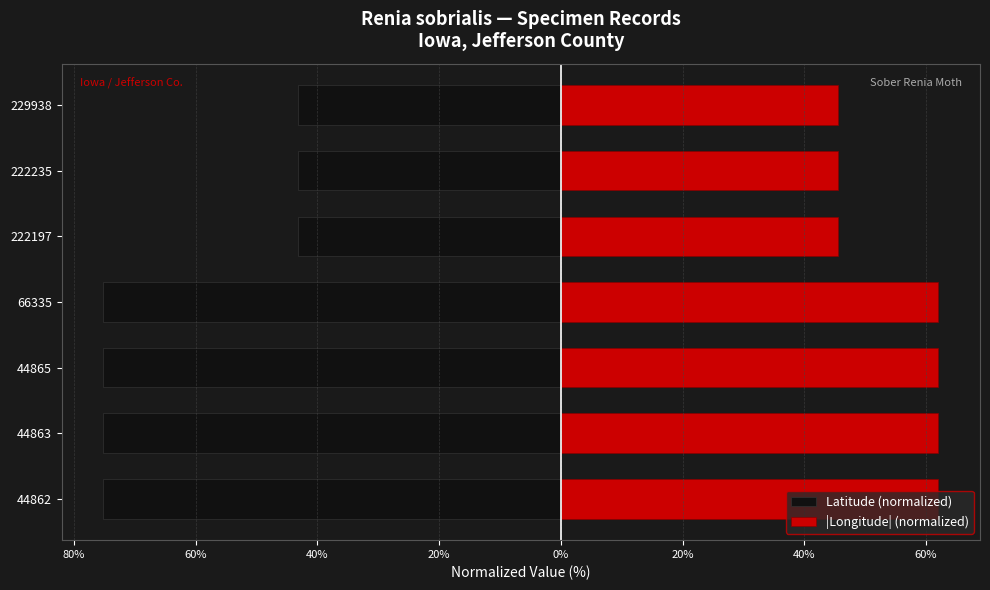

What is the value of the |Longitude| (normalized) bar at the 7th from the left?

45.6